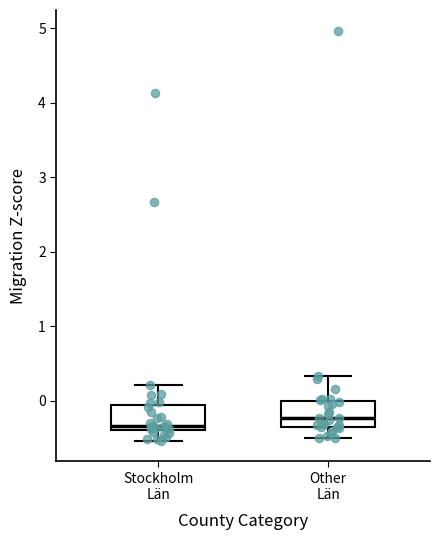

Where is the upper edge of the box for Other Län on the y-axis? The values are not printed on the chart, so give them approximately, as read against the axis.

0.0